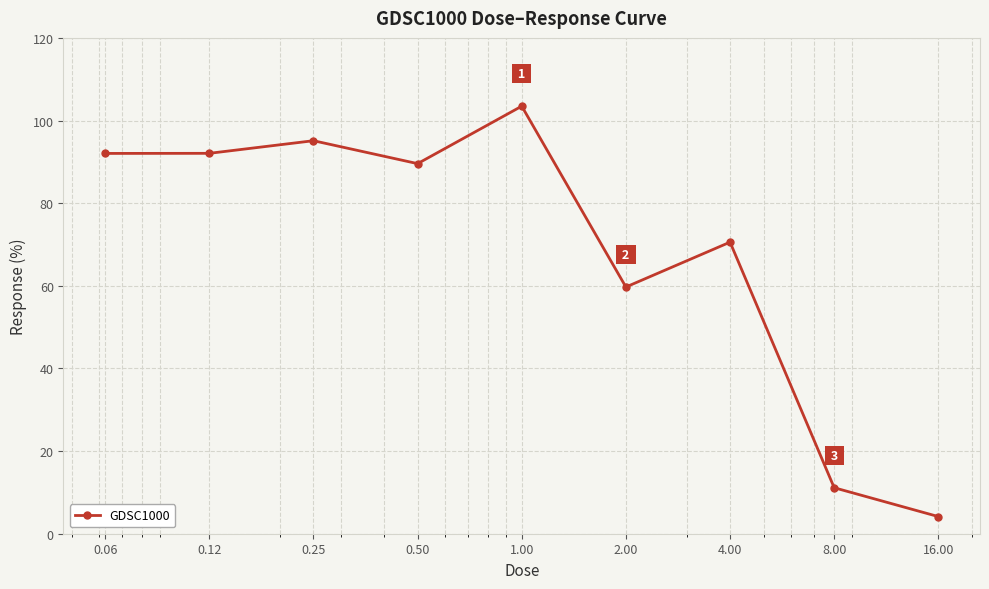

What is the value of the 3rd point from the left?

95.1